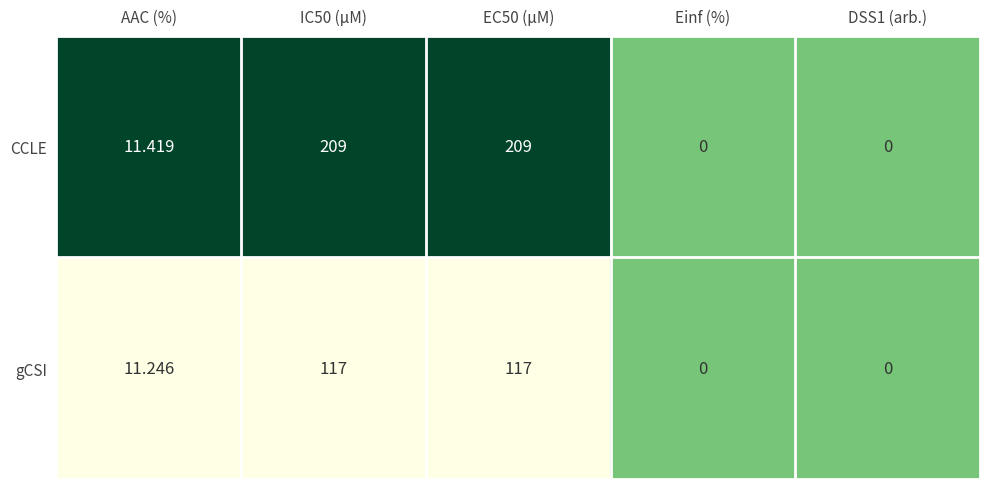

Which series has the widest spread of values?

CCLE